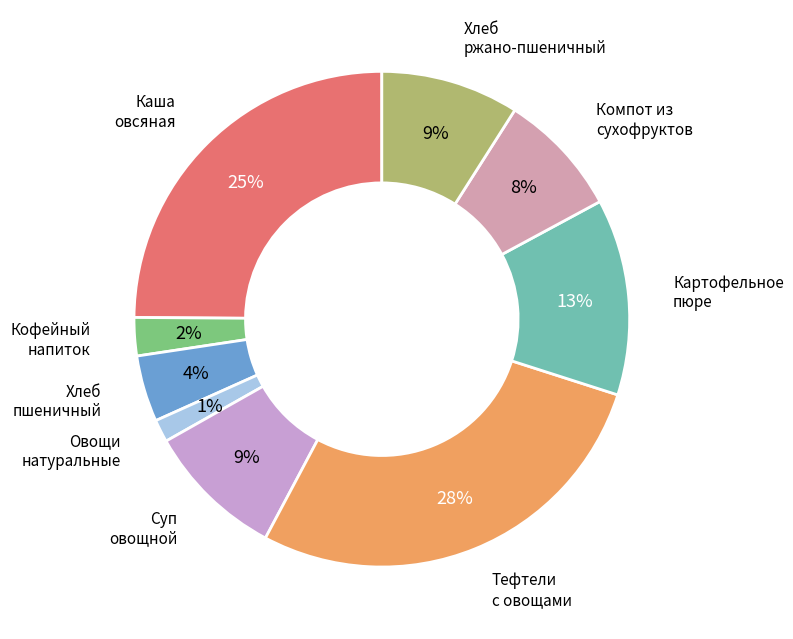

Count the number of slices in the pie.

9